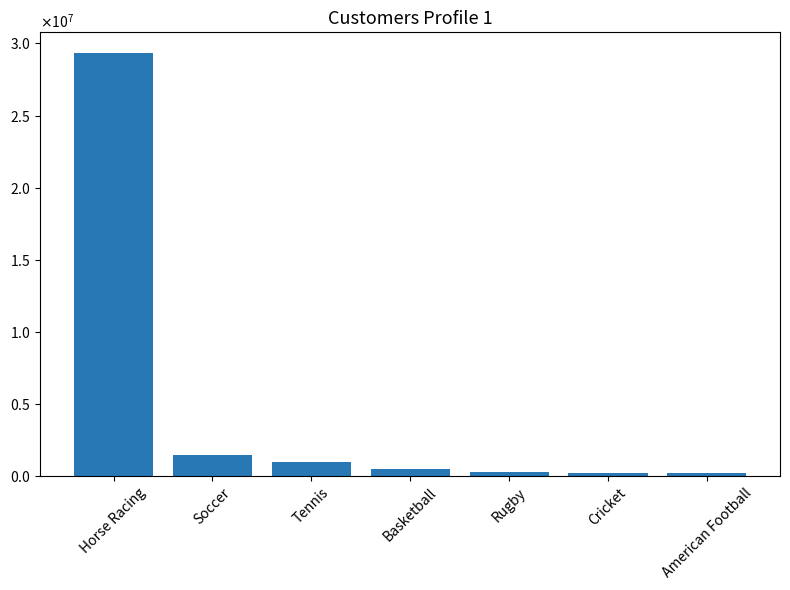

Rank the categories by value from highest to lowest.

Horse Racing, Soccer, Tennis, Basketball, Rugby, Cricket, American Football